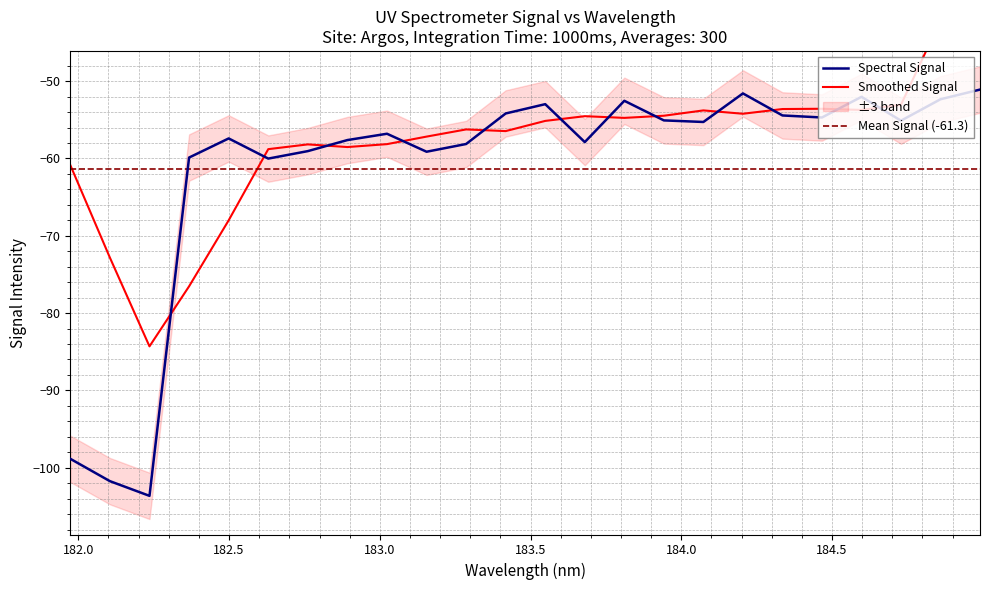

What is the highest value of the Spectral Signal series?

-51.1